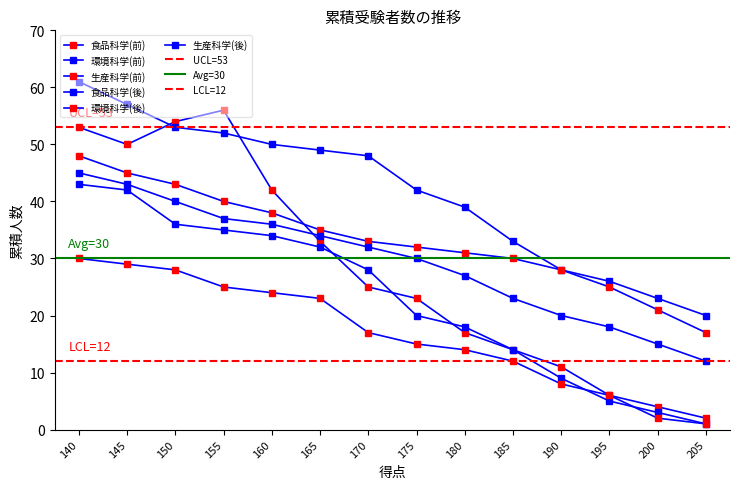

At which label does 生産科学(前) first exceed 17?

140